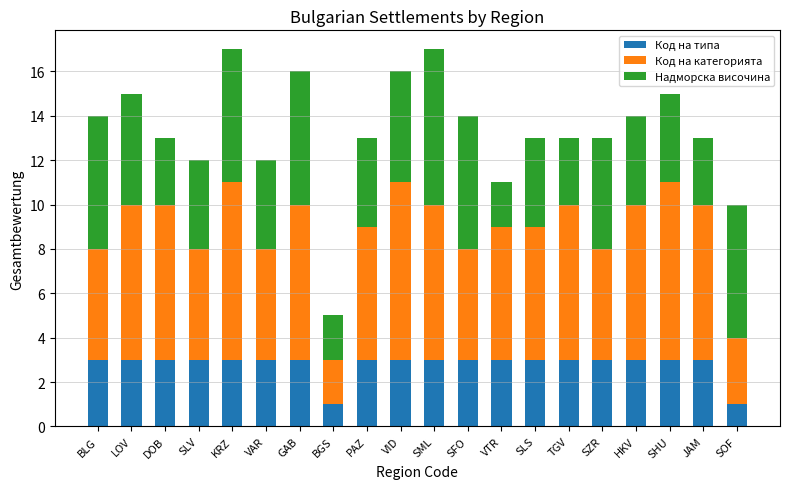

How many distinct data groups are displayed?

3